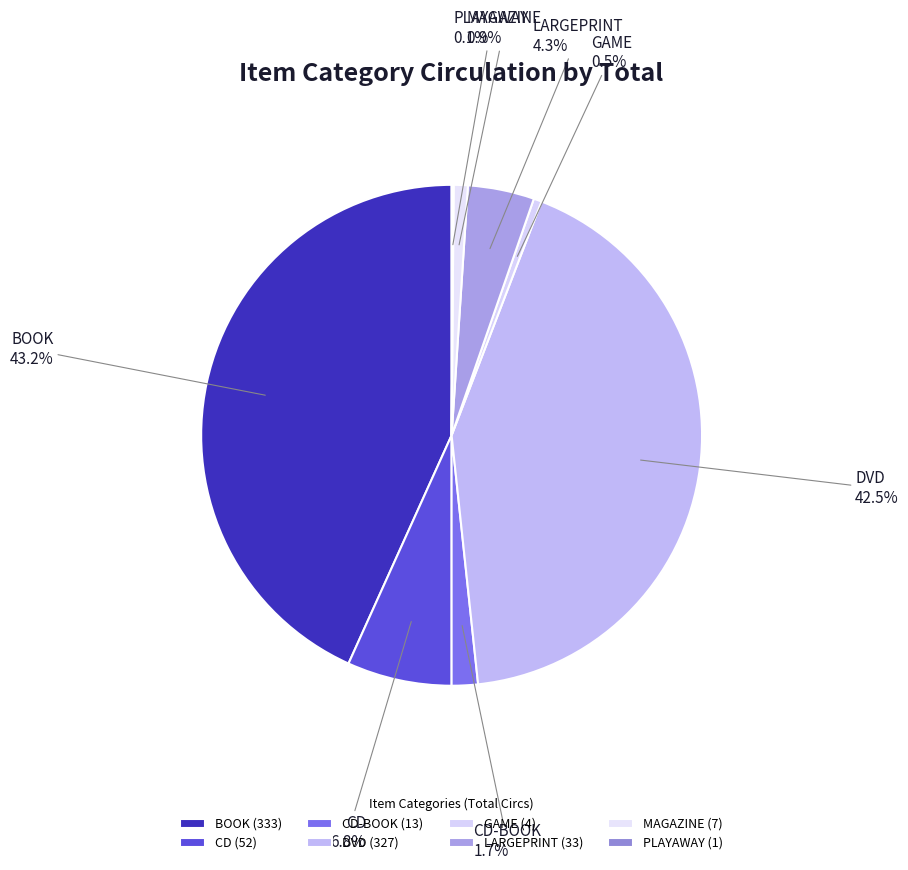

To the nearest percent, what is the average slice percentage?

12%